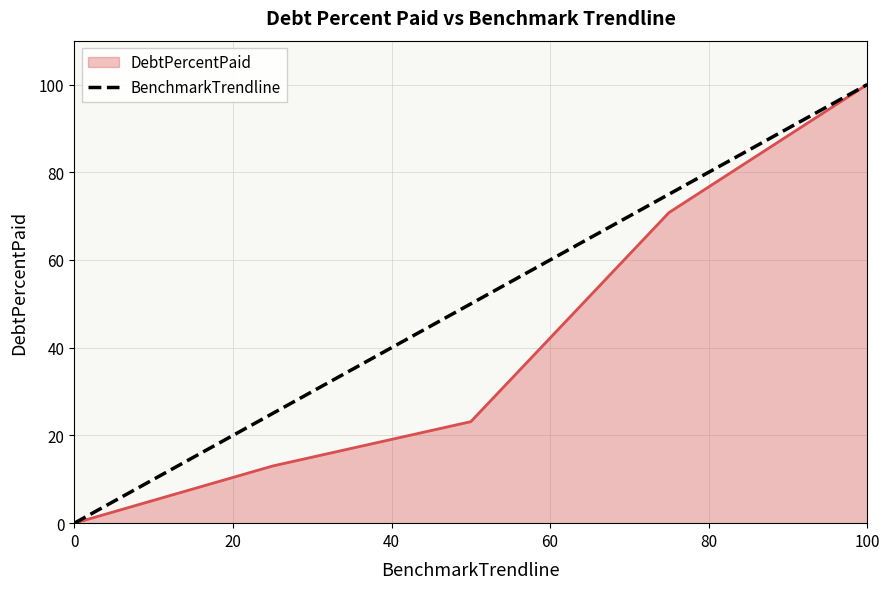

Which series has the largest total across all categories?

BenchmarkTrendline